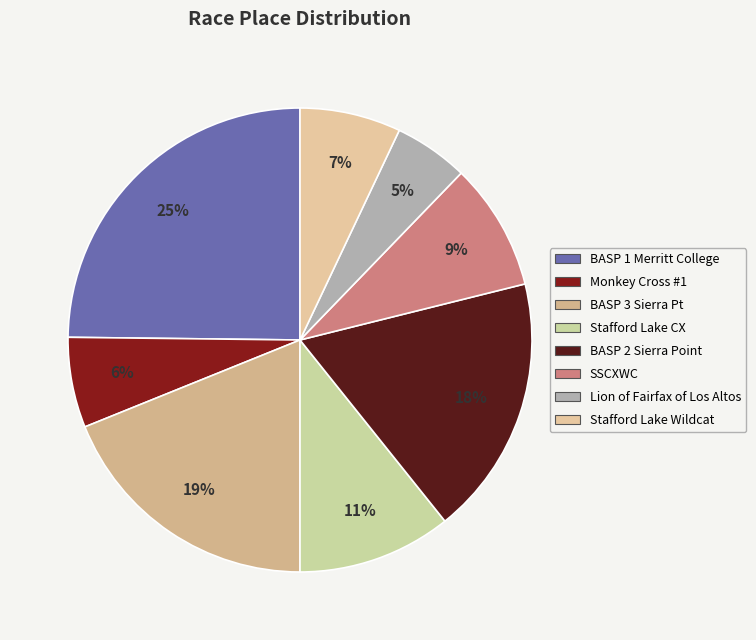

Rank the categories by value from highest to lowest.

BASP 1 Merritt College, BASP 3 Sierra Pt, BASP 2 Sierra Point, Stafford Lake CX, SSCXWC, Stafford Lake Wildcat, Monkey Cross #1, Lion of Fairfax of Los Altos